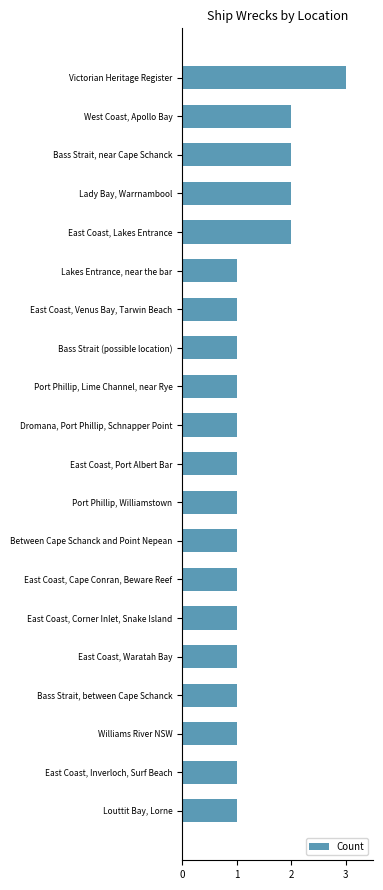

Reading bottom to top, what are all the values shown in this chart?

Louttit Bay, Lorne=1	East Coast, Inverloch, Surf Beach=1	Williams River NSW=1	Bass Strait, between Cape Schanck=1	East Coast, Waratah Bay=1	East Coast, Corner Inlet, Snake Island=1	East Coast, Cape Conran, Beware Reef=1	Between Cape Schanck and Point Nepean=1	Port Phillip, Williamstown=1	East Coast, Port Albert Bar=1	Dromana, Port Phillip, Schnapper Point=1	Port Phillip, Lime Channel, near Rye=1	Bass Strait (possible location)=1	East Coast, Venus Bay, Tarwin Beach=1	Lakes Entrance, near the bar=1	East Coast, Lakes Entrance=2	Lady Bay, Warrnambool=2	Bass Strait, near Cape Schanck=2	West Coast, Apollo Bay=2	Victorian Heritage Register=3